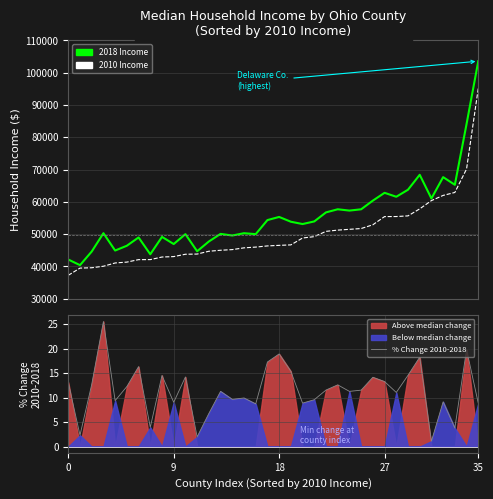

At how many categories does at least one series exceed 61931?

7